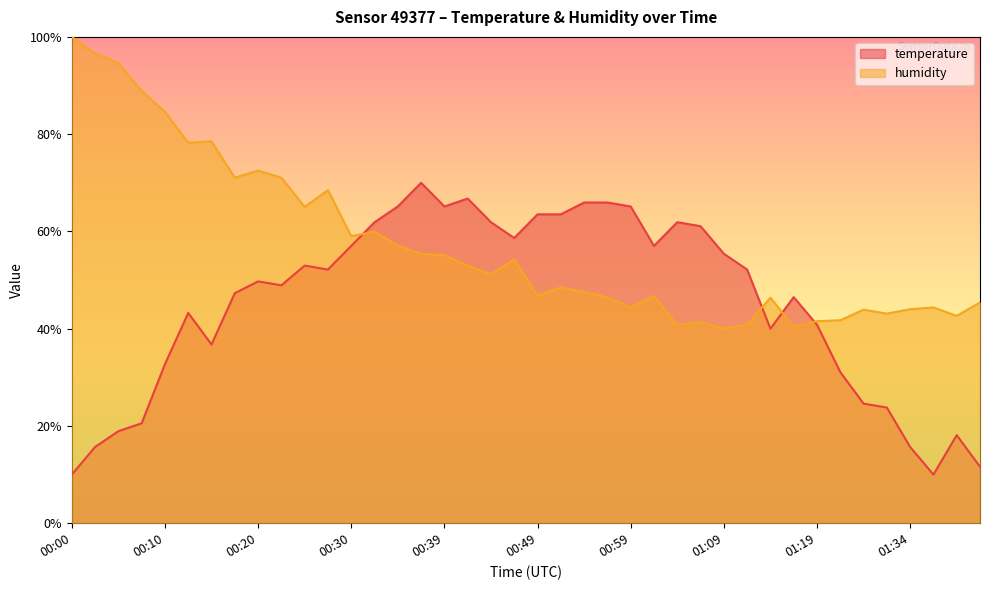

Which label corresponds to the largest value in the chart?

00:00